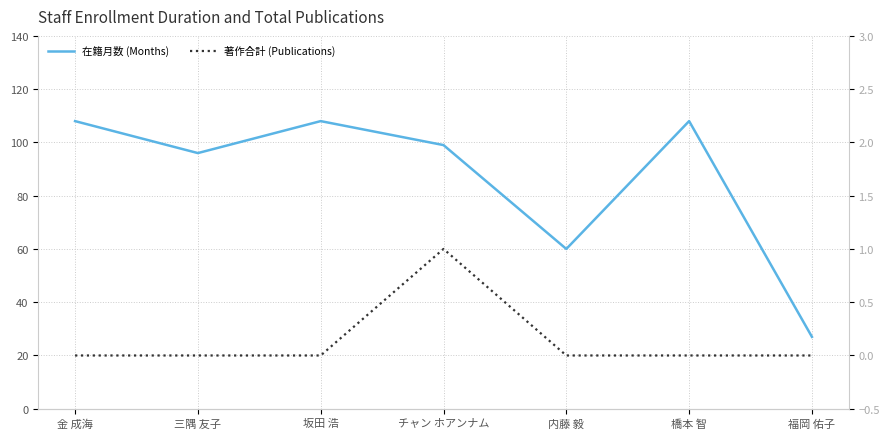

What is the difference between the highest and lowest values at 金 成海?

108